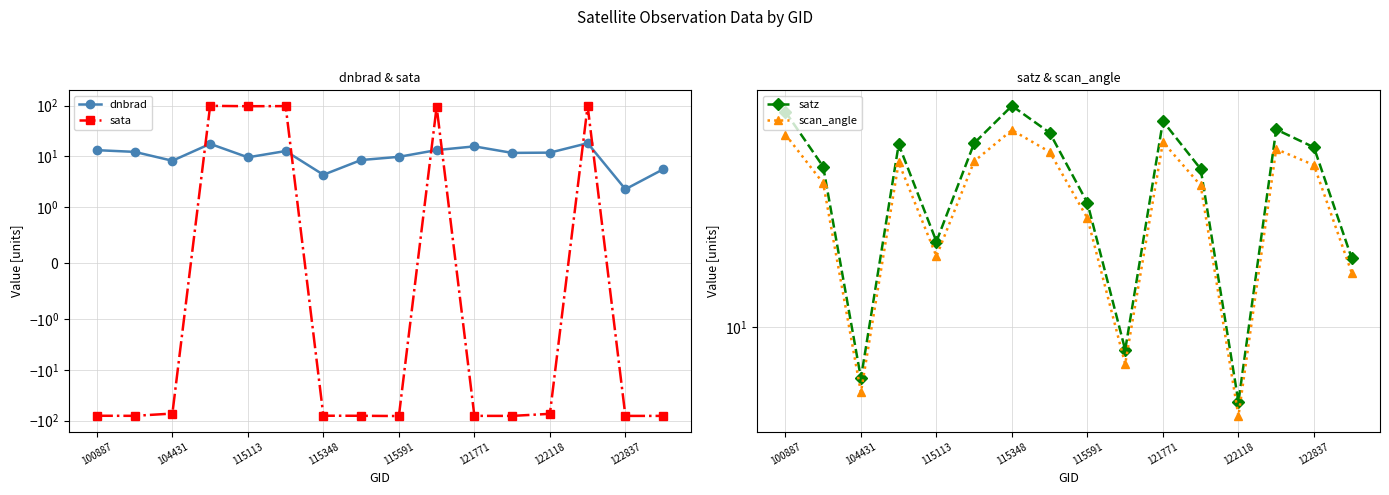

What are all the series names shown in the legend?

dnbrad, sata, satz, scan_angle